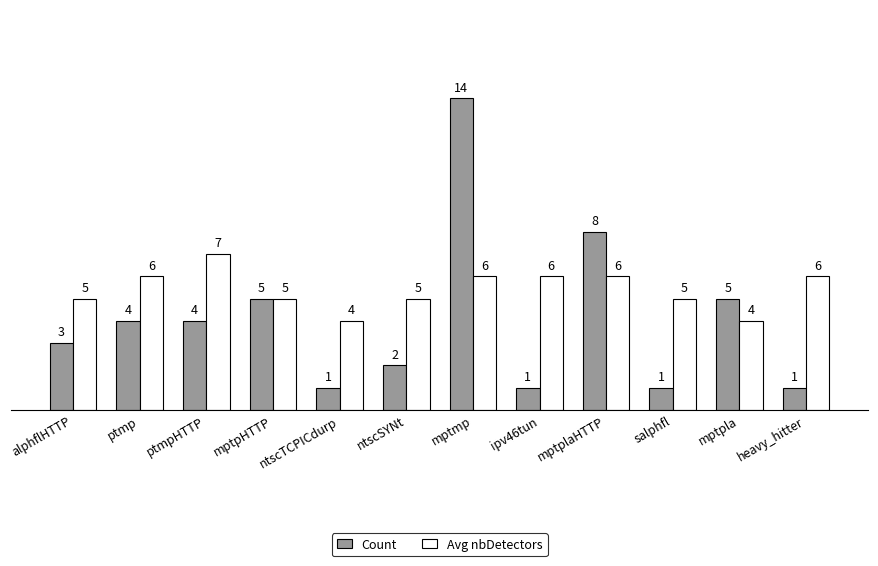

What value does the Avg nbDetectors series have at ntscSYNt?

5